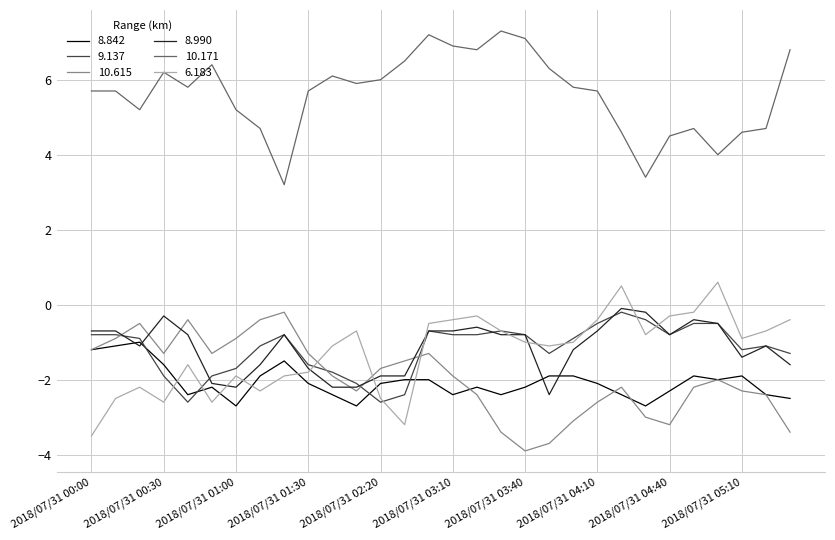

Reading left to right, what are all the values shown in this chart?

8.842: -1.2	-1.1	-1.0	-1.6	-2.4	-2.2	-2.7	-1.9	-1.5	-2.1	-2.4	-2.7	-2.1	-2.0	-2.0	-2.4	-2.2	-2.4	-2.2	-1.9	-1.9	-2.1	-2.4	-2.7	-2.3	-1.9	-2.0	-1.9	-2.4	-2.5
9.137: -0.8	-0.8	-0.9	-1.9	-2.6	-1.9	-1.7	-1.1	-0.8	-1.6	-1.8	-2.1	-2.6	-2.4	-0.7	-0.8	-0.8	-0.7	-0.8	-1.3	-0.9	-0.5	-0.2	-0.4	-0.8	-0.5	-0.5	-1.2	-1.1	-1.3
10.615: -1.2	-0.9	-0.5	-1.3	-0.4	-1.3	-0.9	-0.4	-0.2	-1.3	-1.9	-2.3	-1.7	-1.5	-1.3	-1.9	-2.4	-3.4	-3.9	-3.7	-3.1	-2.6	-2.2	-3.0	-3.2	-2.2	-2.0	-2.3	-2.4	-3.4
8.990: -0.7	-0.7	-1.1	-0.3	-0.8	-2.1	-2.2	-1.6	-0.8	-1.7	-2.2	-2.2	-1.9	-1.9	-0.7	-0.7	-0.6	-0.8	-0.8	-2.4	-1.2	-0.7	-0.1	-0.2	-0.8	-0.4	-0.5	-1.4	-1.1	-1.6
10.171: 5.7	5.7	5.2	6.2	5.8	6.4	5.2	4.7	3.2	5.7	6.1	5.9	6.0	6.5	7.2	6.9	6.8	7.3	7.1	6.3	5.8	5.7	4.6	3.4	4.5	4.7	4.0	4.6	4.7	6.8
6.183: -3.5	-2.5	-2.2	-2.6	-1.6	-2.6	-1.9	-2.3	-1.9	-1.8	-1.1	-0.7	-2.5	-3.2	-0.5	-0.4	-0.3	-0.7	-1.0	-1.1	-1.0	-0.4	0.5	-0.8	-0.3	-0.2	0.6	-0.9	-0.7	-0.4